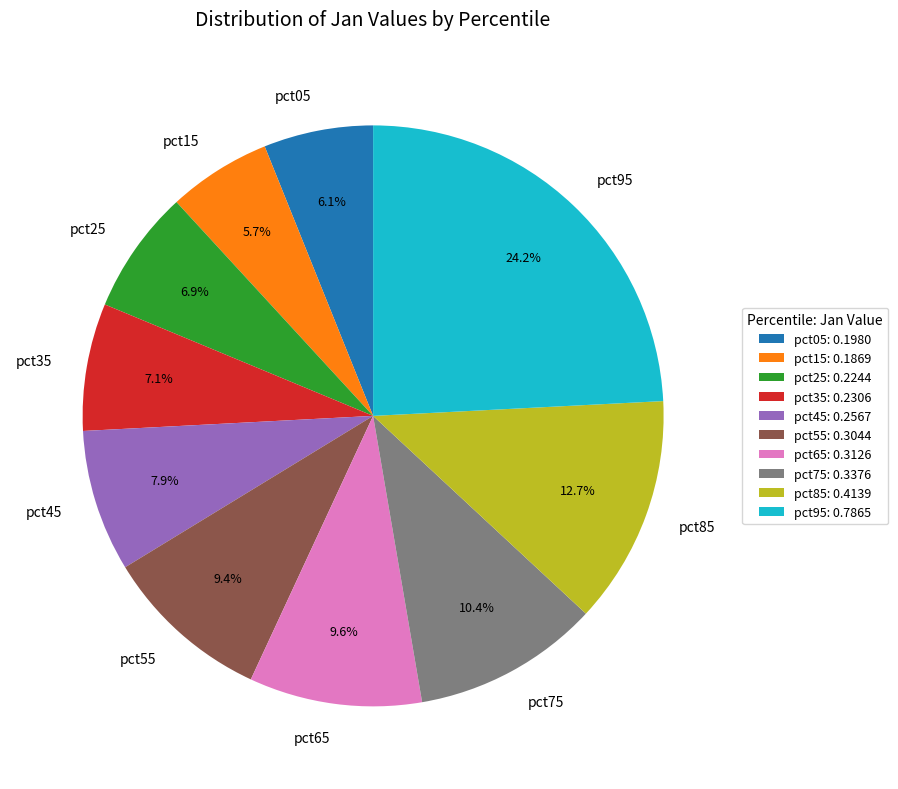

What is the largest slice in the pie chart?

pct95